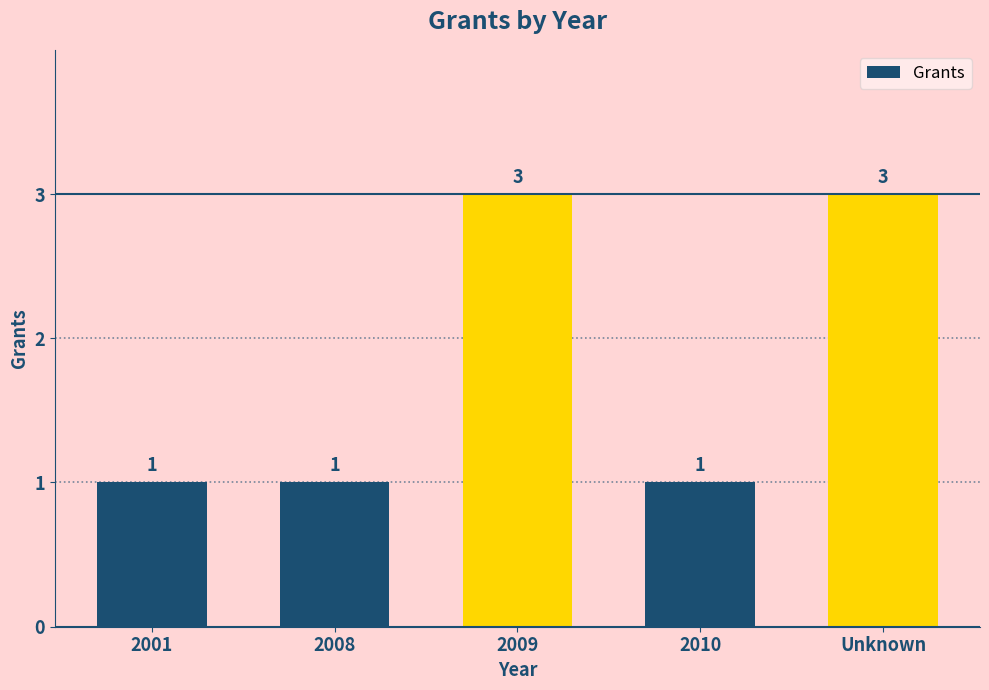

How many distinct data groups are displayed?

1